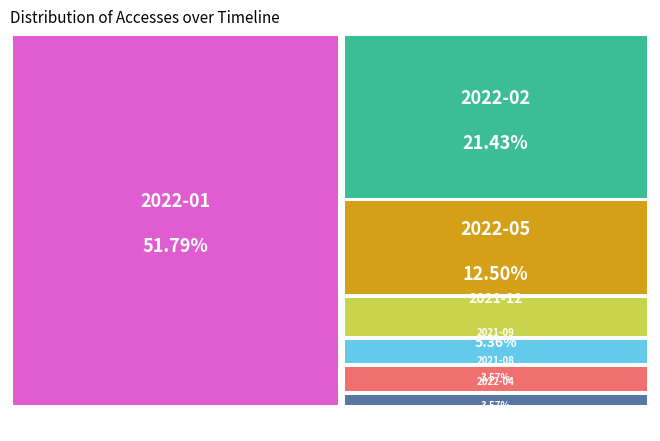

What is the majority slice?

2022-01